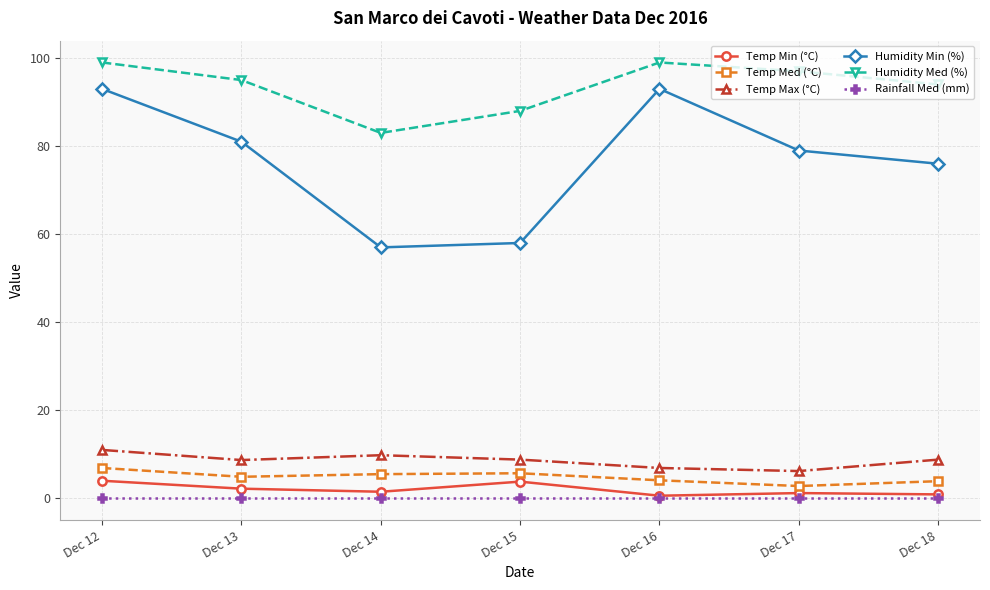

How many data points does each series have?

7